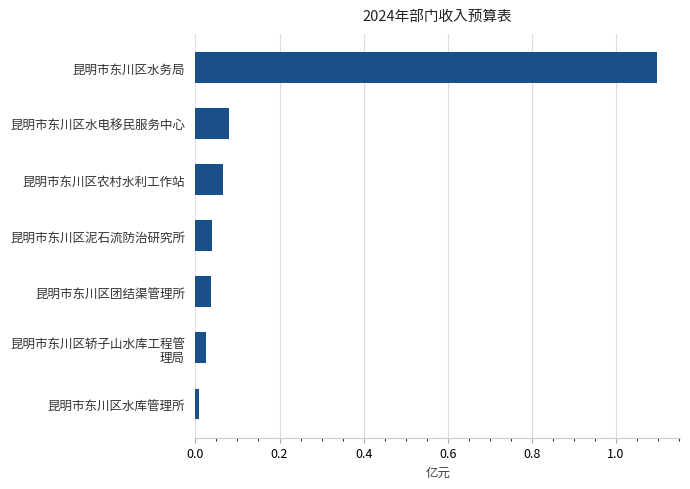

Between 昆明市东川区水务局 and 昆明市东川区水库管理所, which is larger?

昆明市东川区水务局